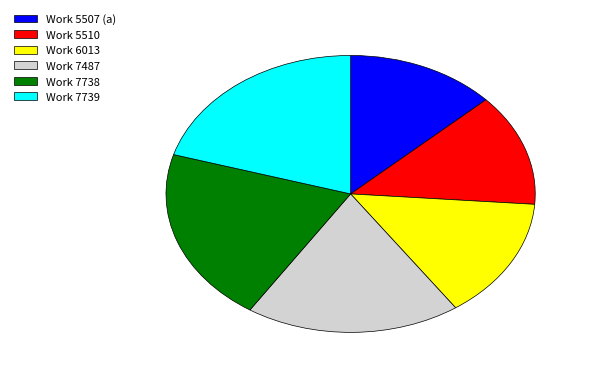

Is it true that Work 7738 is 31% of the pie?

False